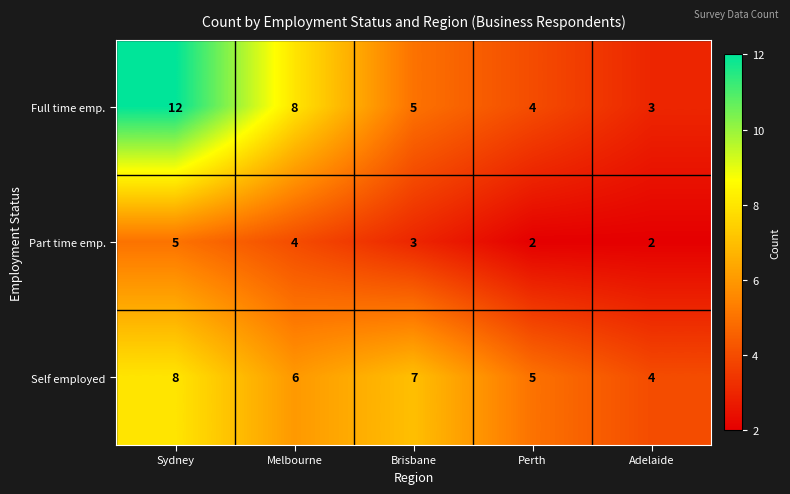

Count the number of data series in this chart.

3